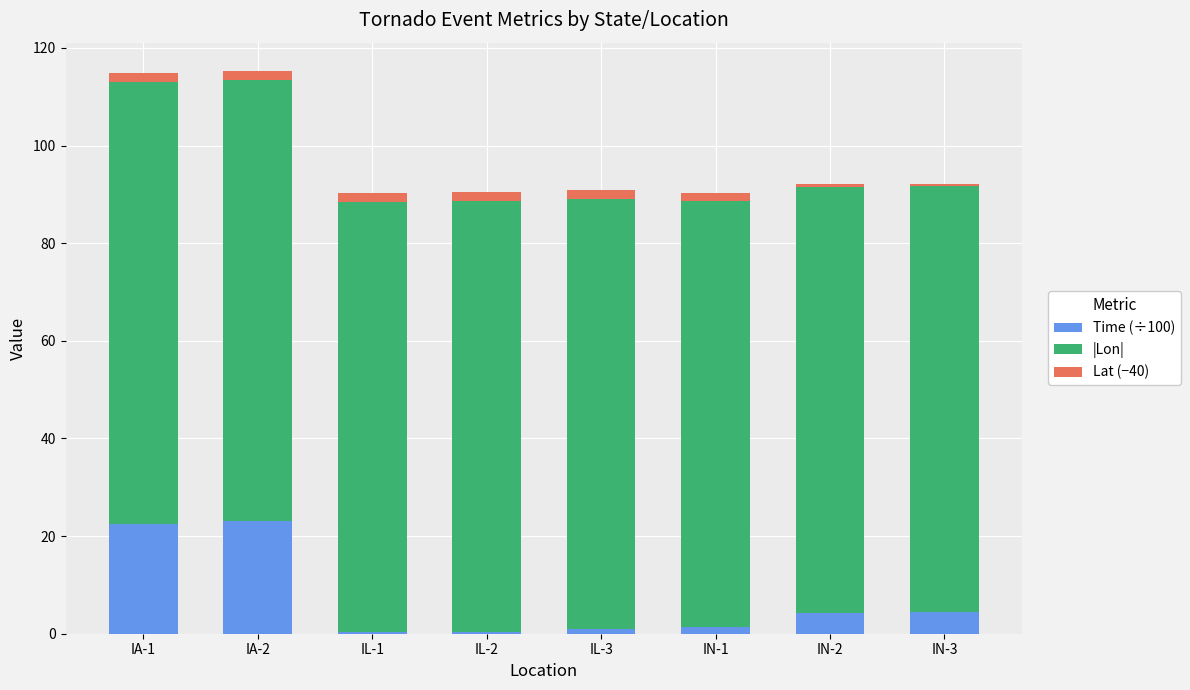

What is the average value of the Time (÷100) series?

7.2